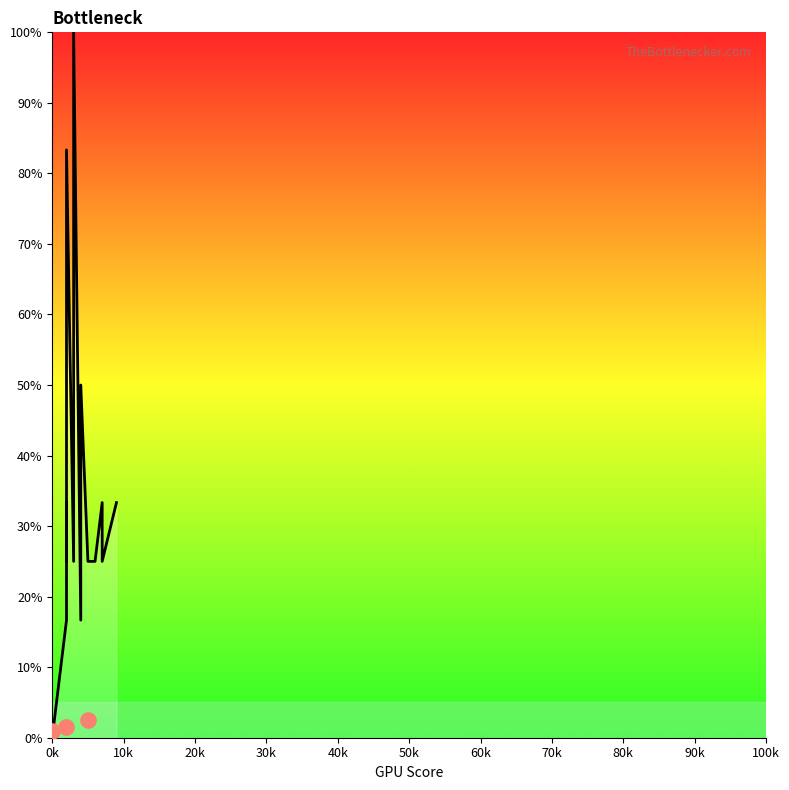

Between 30k and 10k, which is larger?

30k